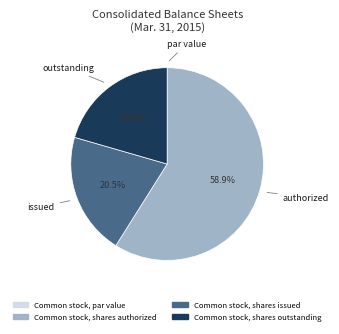

Is it true that Common stock, shares outstanding is 28% of the pie?

False